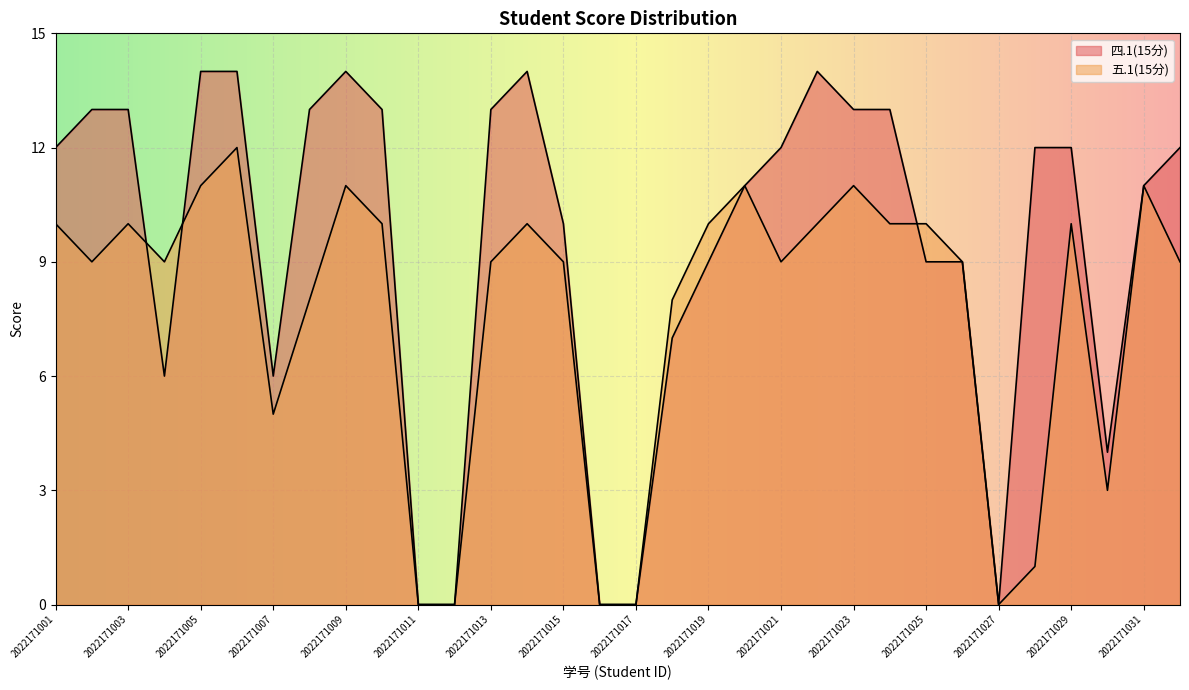

What is the value of the 五.1(15分) point at the 29th from the left?

10